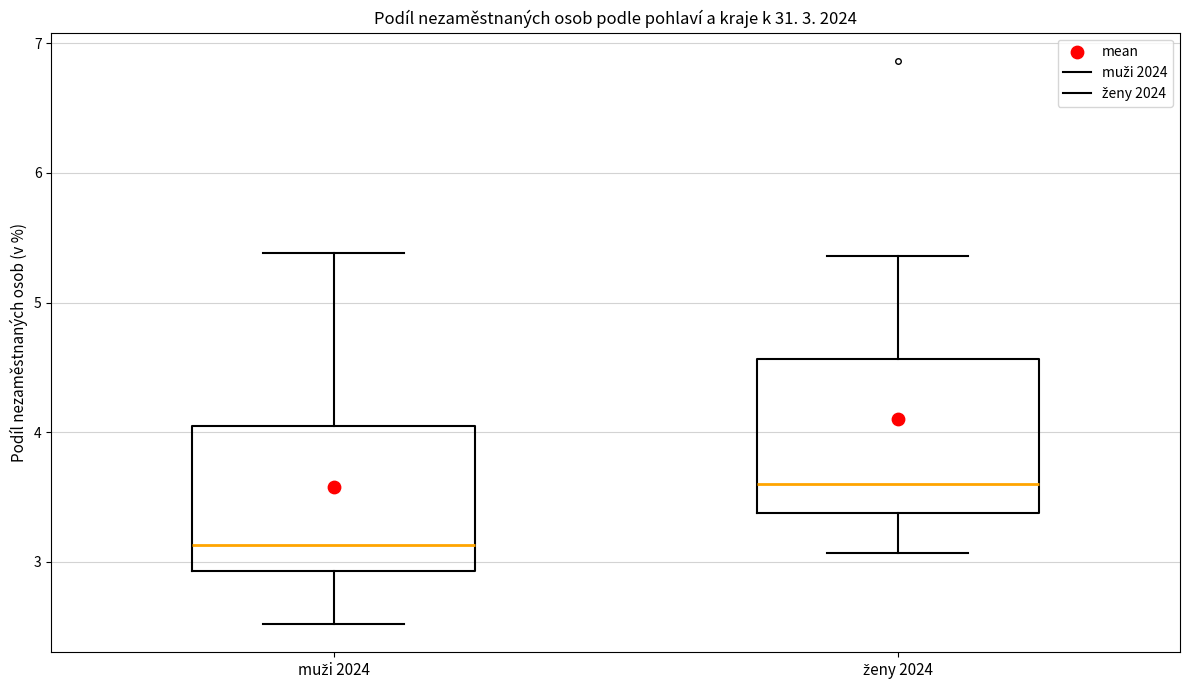

Which box has the highest median line?

ženy 2024